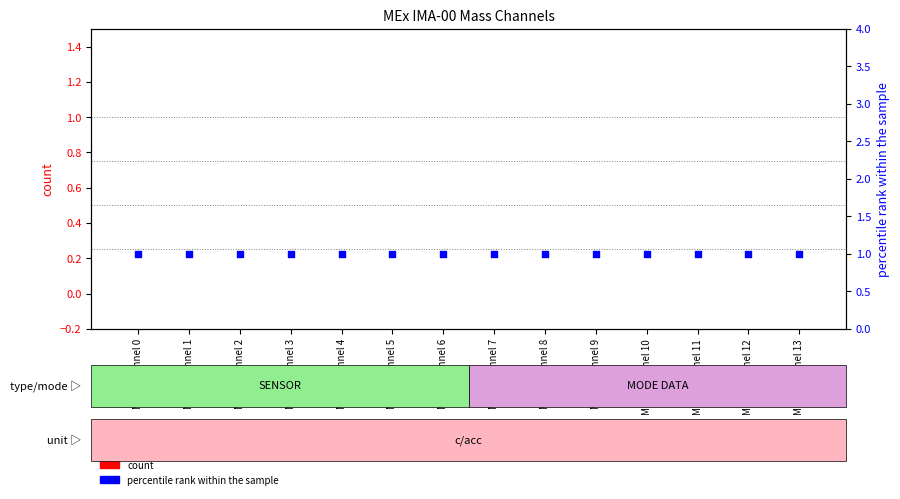

At how many categories does at least one series exceed 0?

14